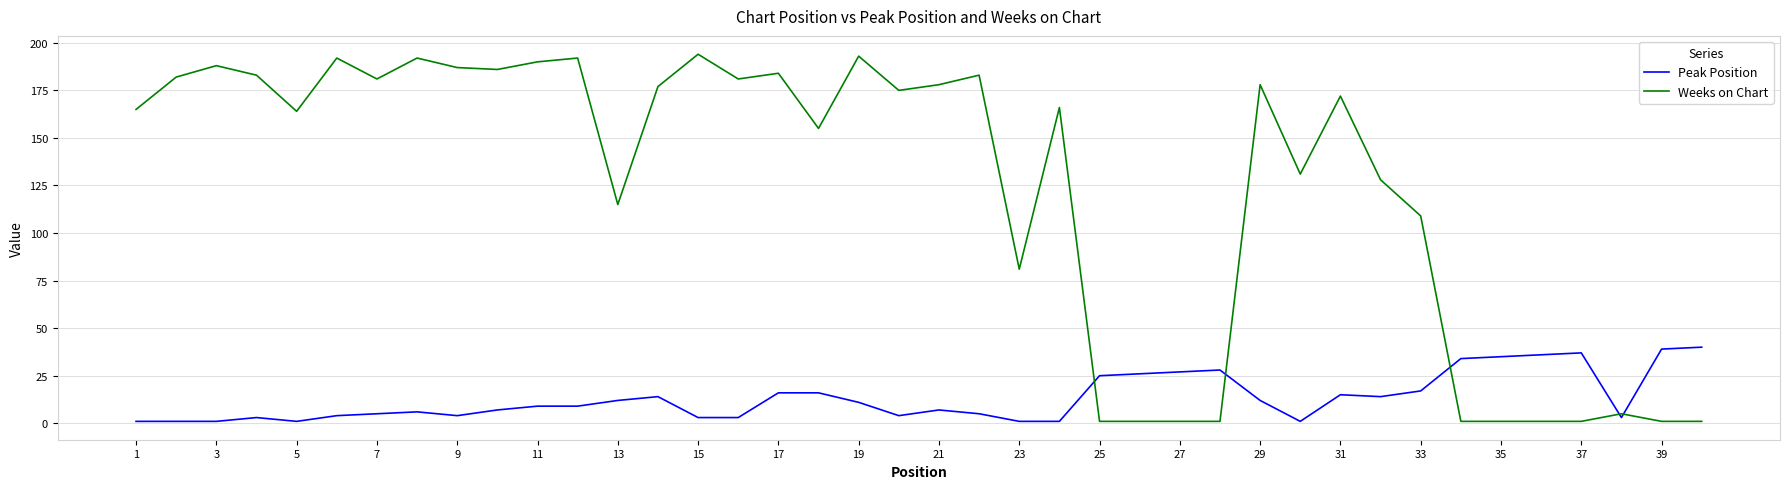

How many series are shown in this chart?

2